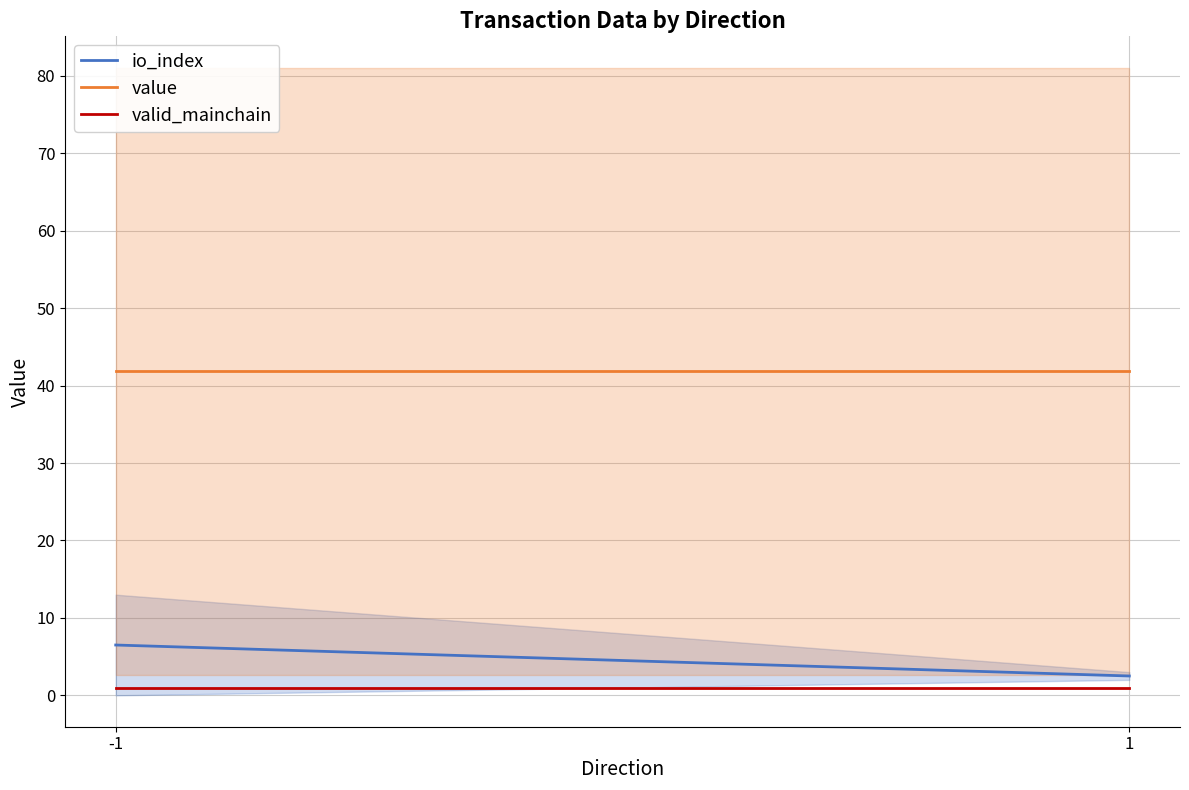

At how many categories does at least one series exceed 16?

2